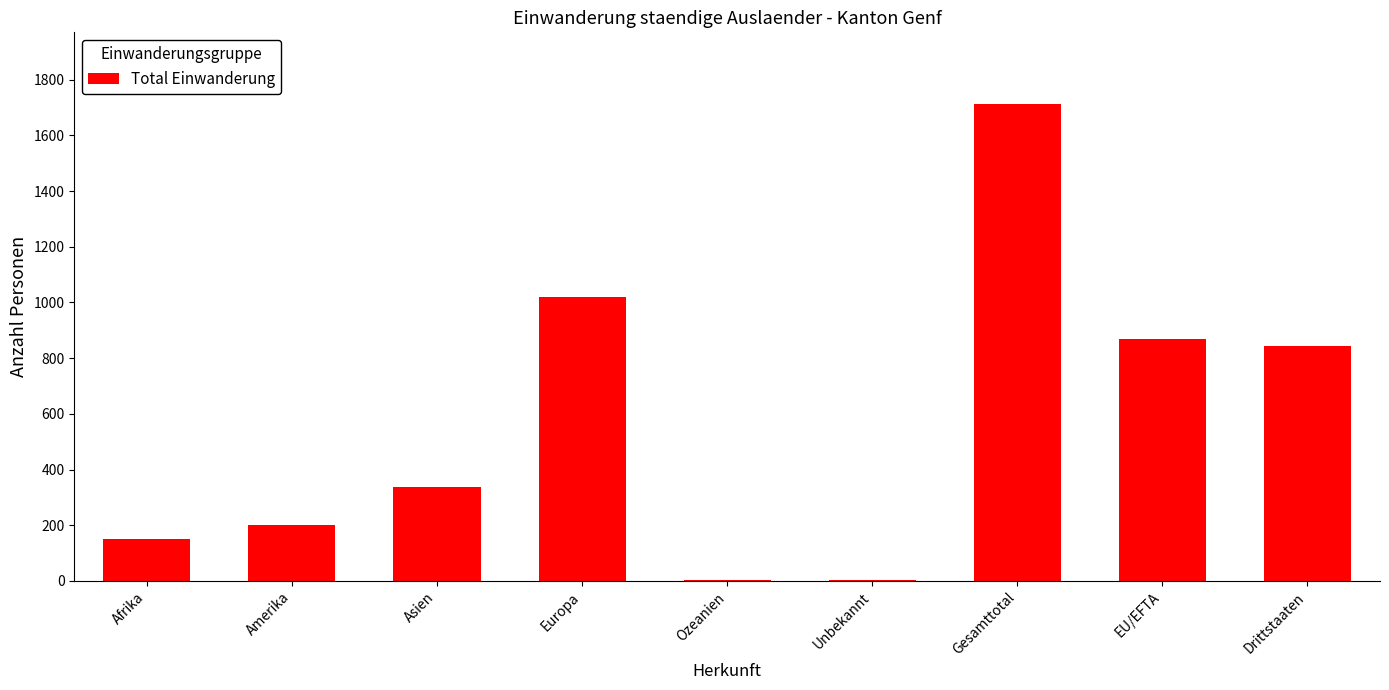

What is the sum of all values?

5139